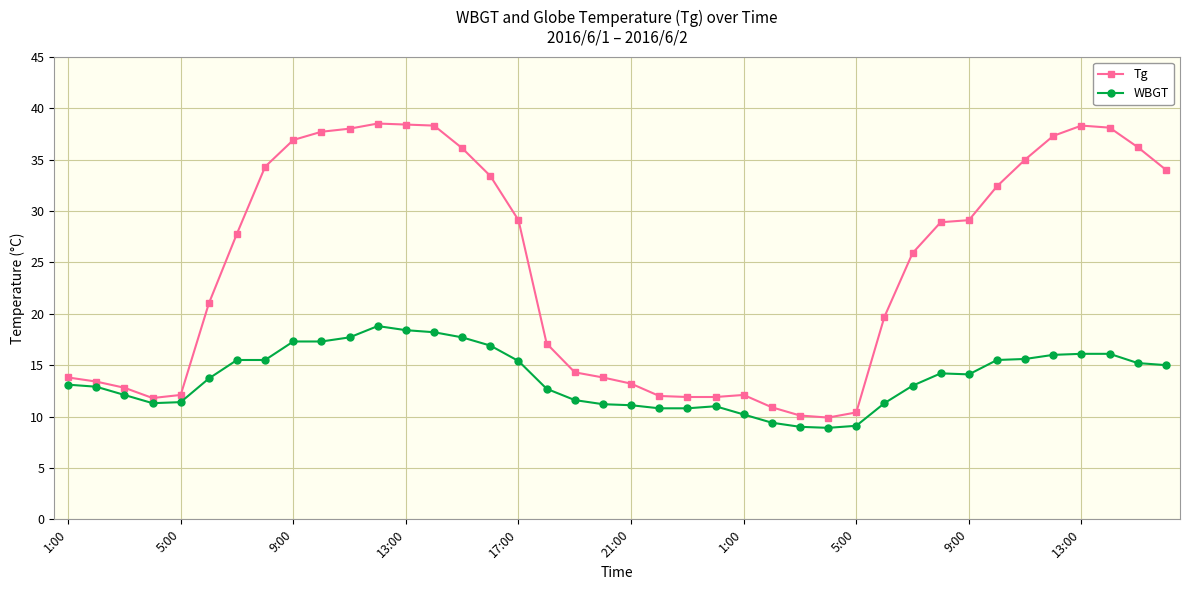

True or false: WBGT and Tg cross at least once.

False